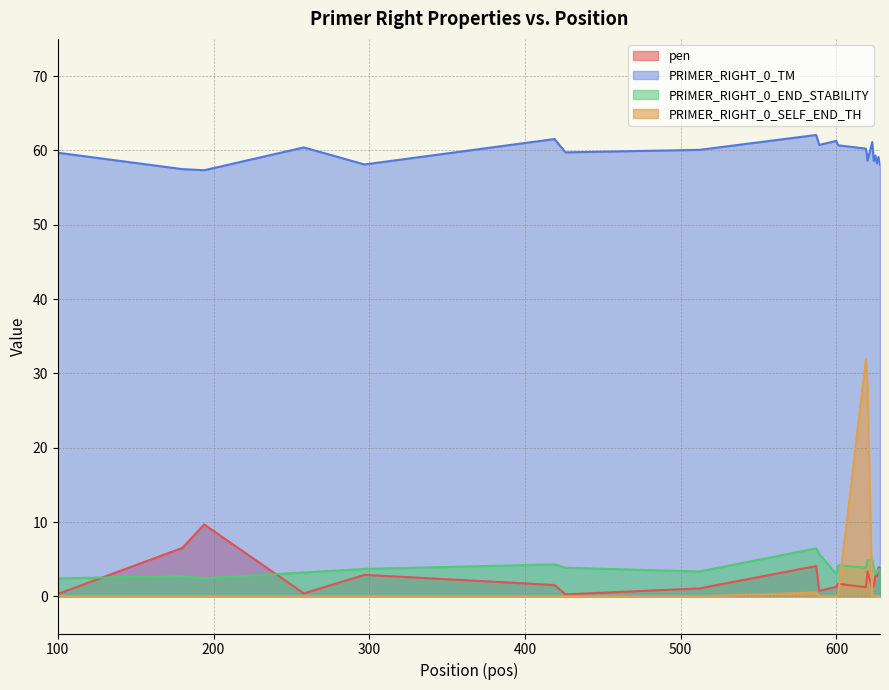

True or false: PRIMER_RIGHT_0_TM and pen intersect in this chart.

False